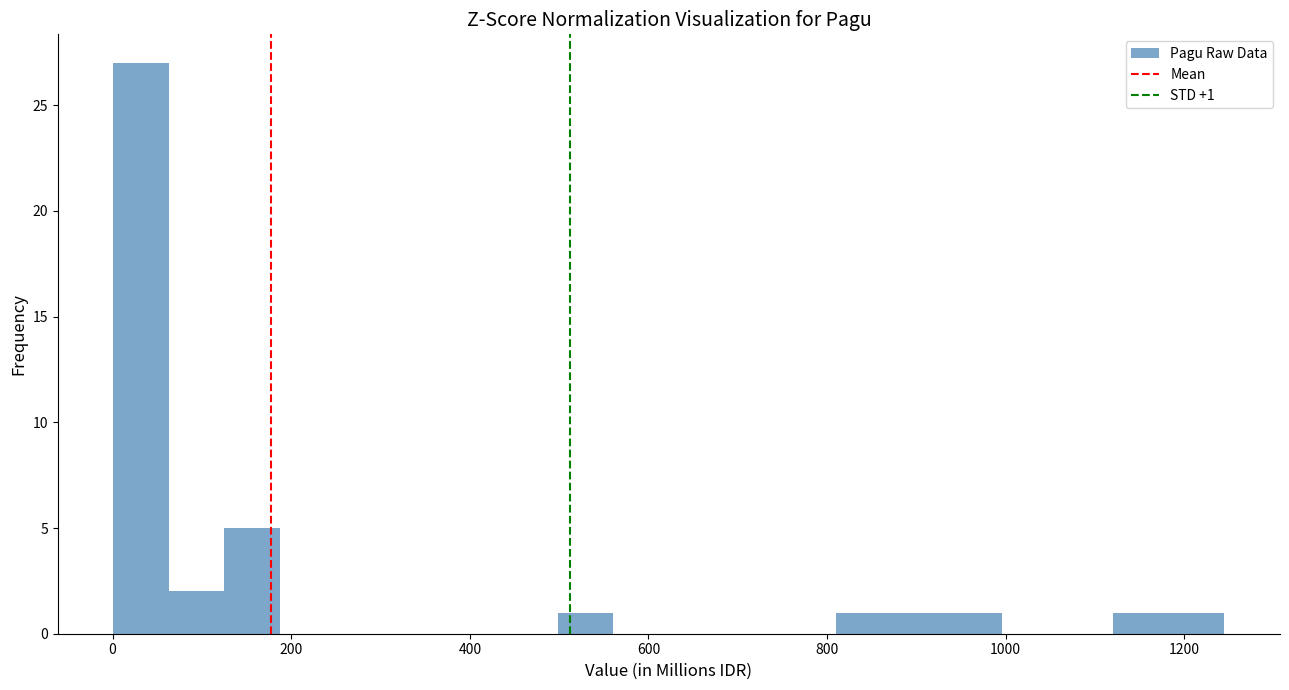

Around what value on the x-axis is the tallest bar? Give the approximate position of its centre, as read against the axis.

40